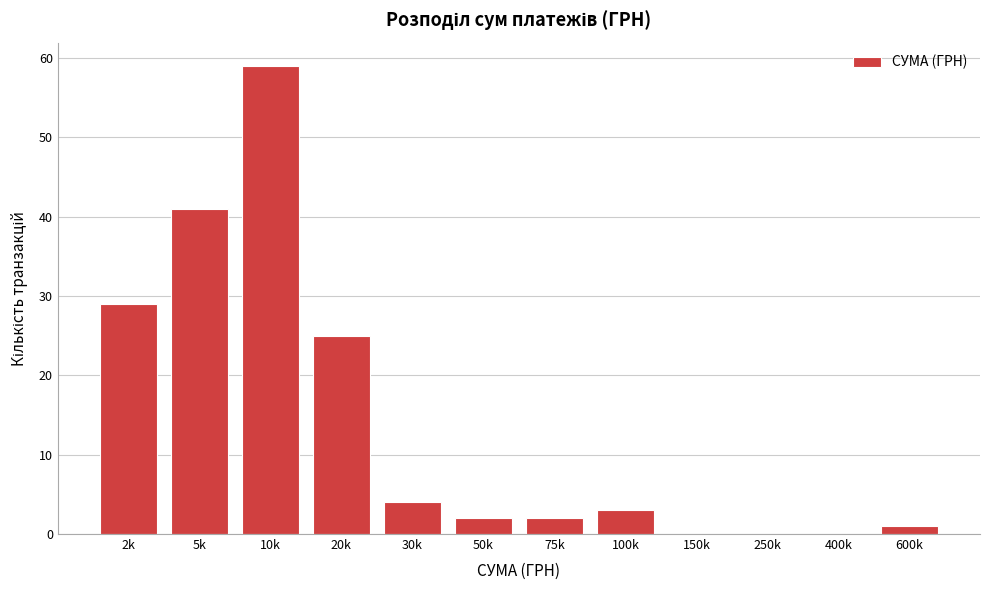

Reading right to left, extract all data points from this chart.

600k=1	400k=0	250k=0	150k=0	100k=3	75k=2	50k=2	30k=4	20k=25	10k=59	5k=41	2k=29